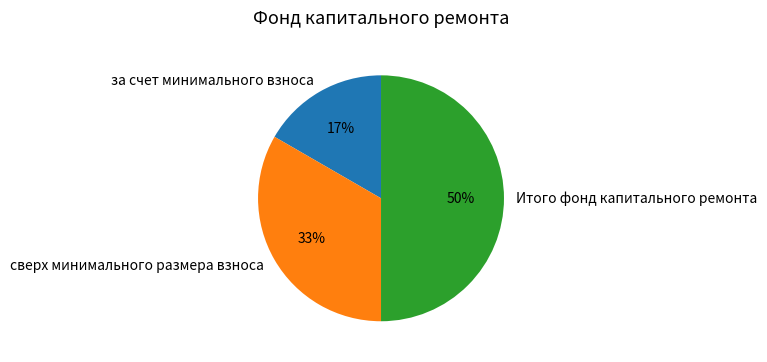

To the nearest percent, what portion does Итого фонд капитального ремонта represent?

50%